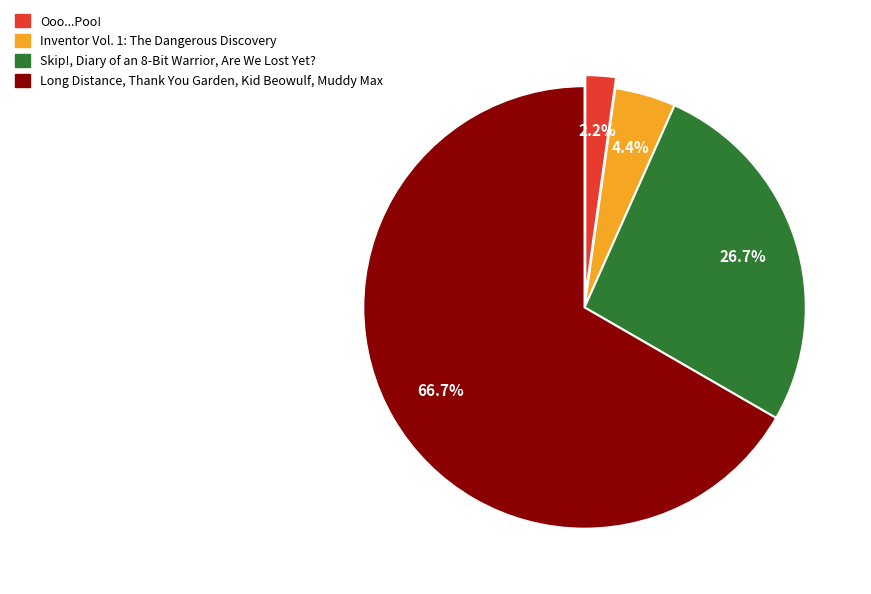

How many segments does this pie chart have?

4